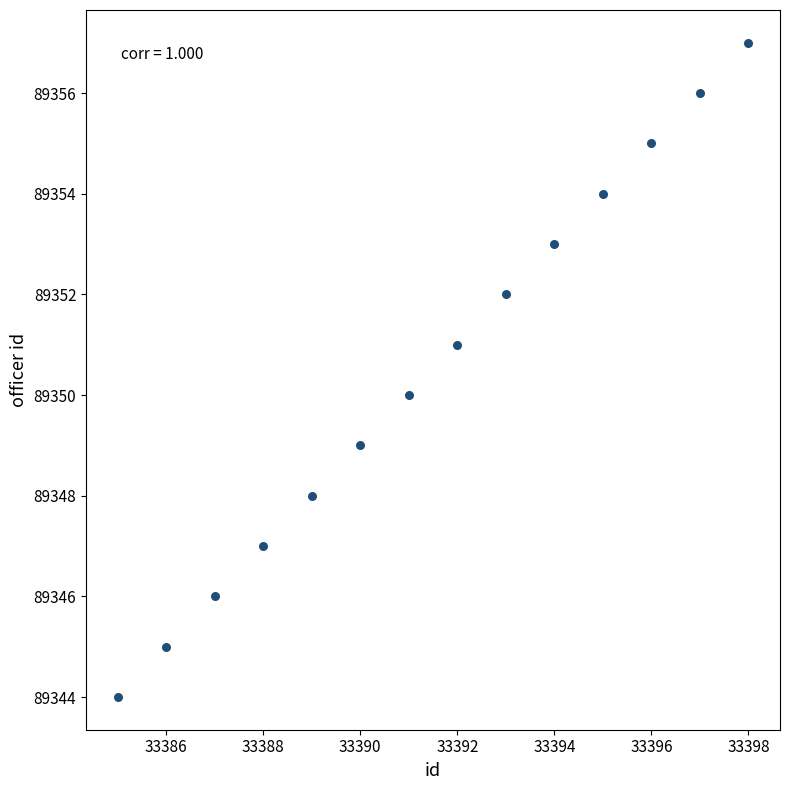

What is the range of X values (max minus min)?

13